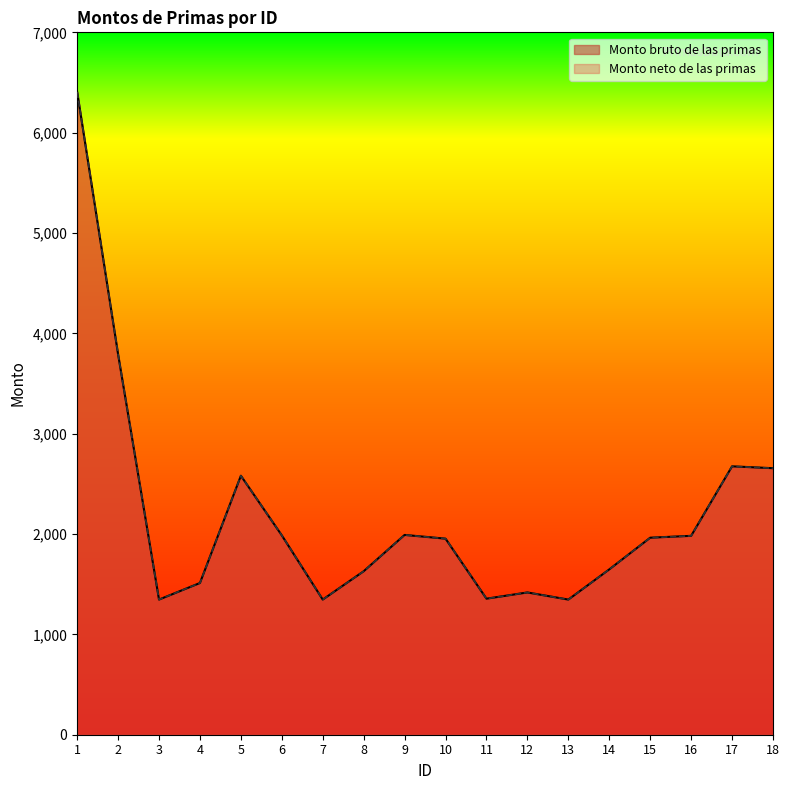

At 18, list the series in order from largest to smallest.

Monto bruto de las primas, Monto neto de las primas